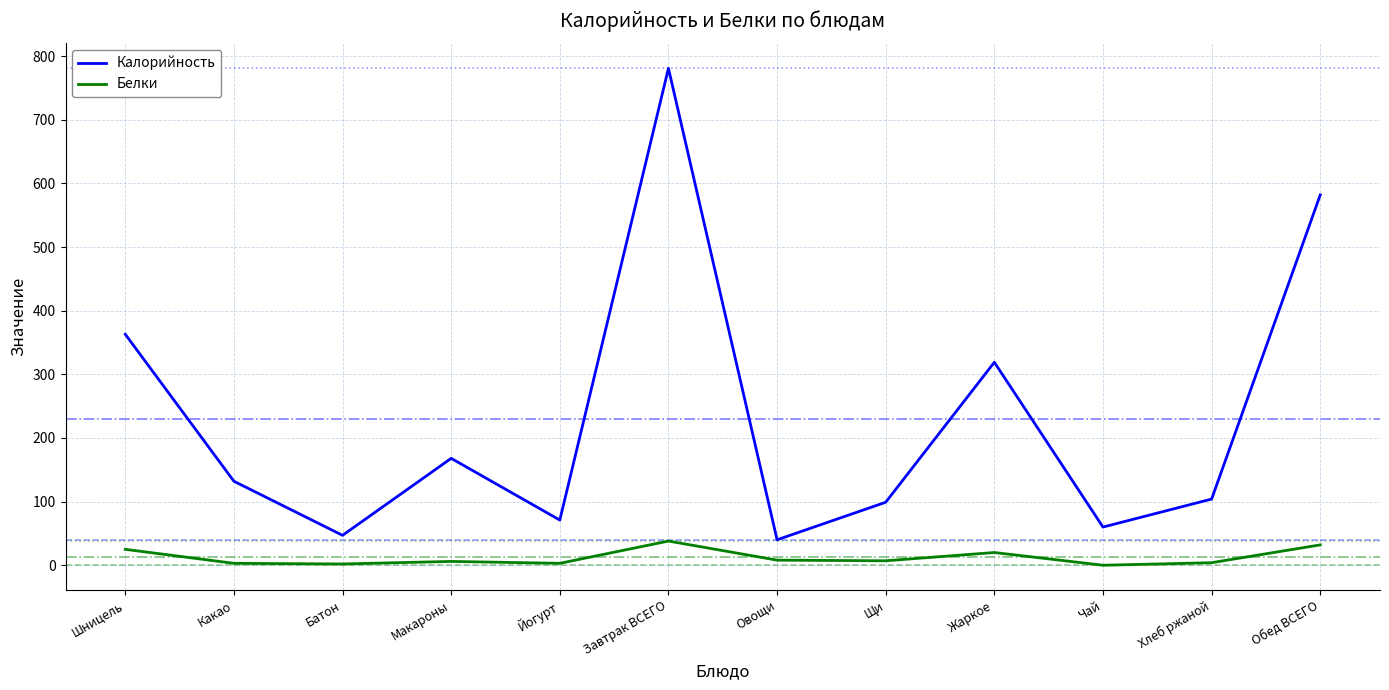

True or false: Белки and Калорийность cross at least once.

False